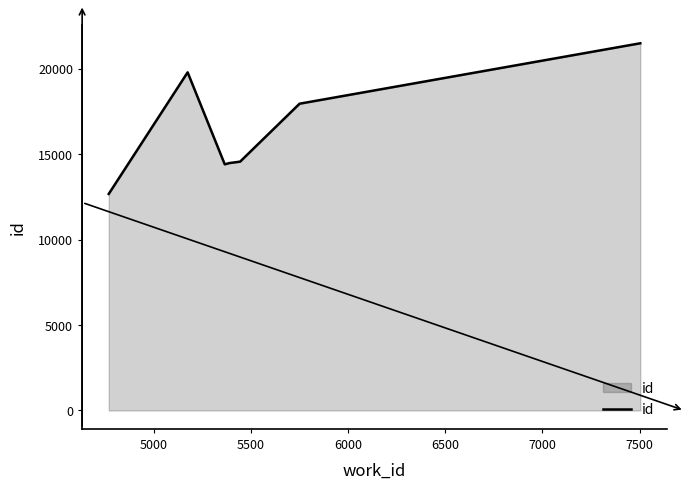

How many lines are shown in the chart?

1